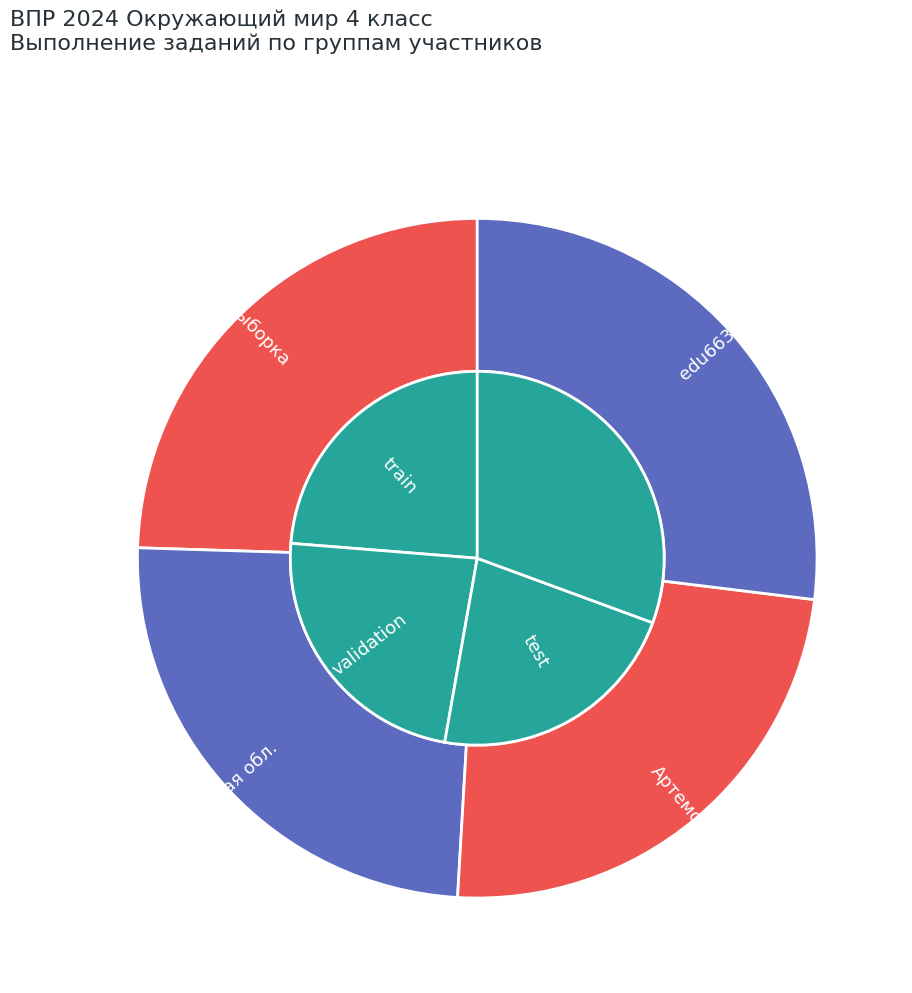

Is there any slice that represents more than half of the pie?

No